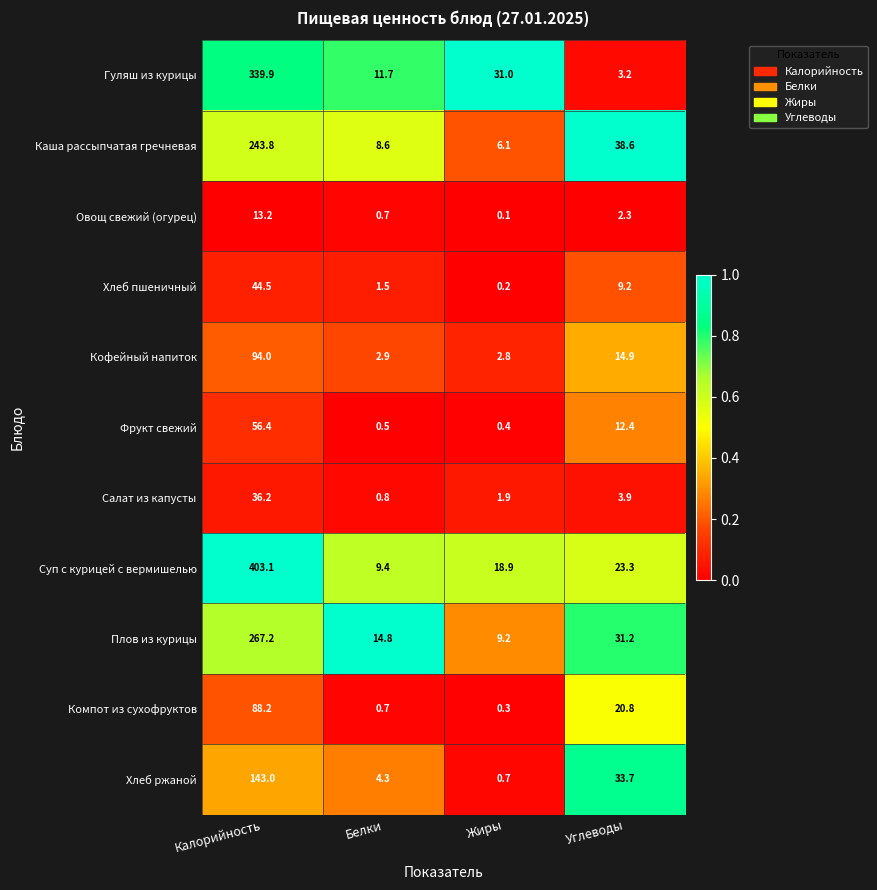

At how many categories does at least one series exceed 0?

4